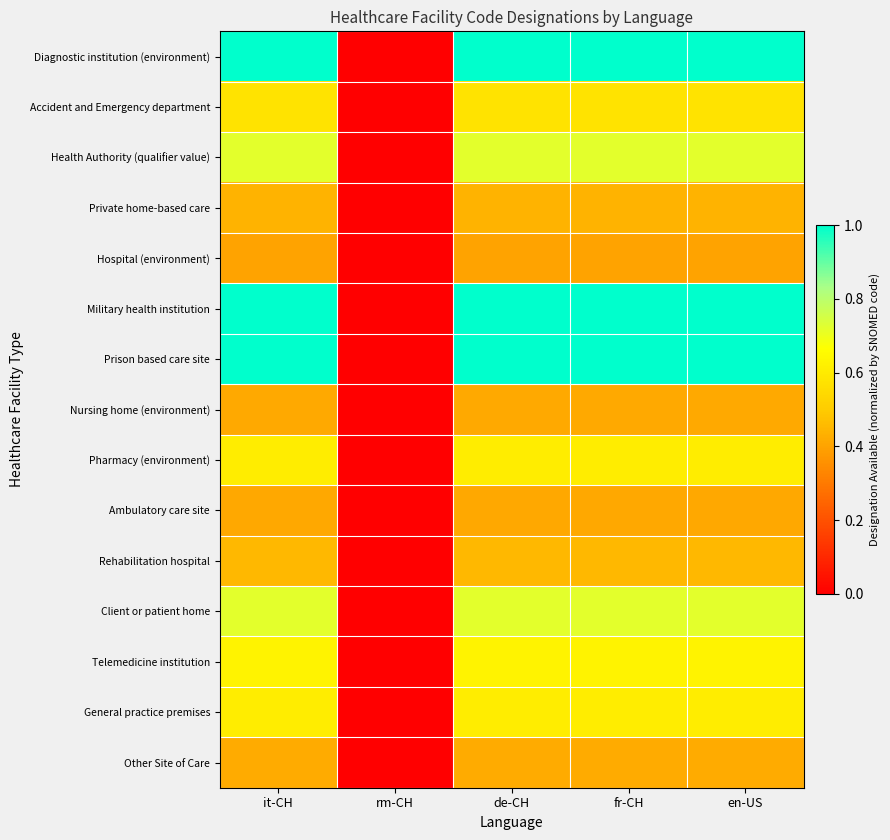

Which series has the largest total across all categories?

Prison based care site